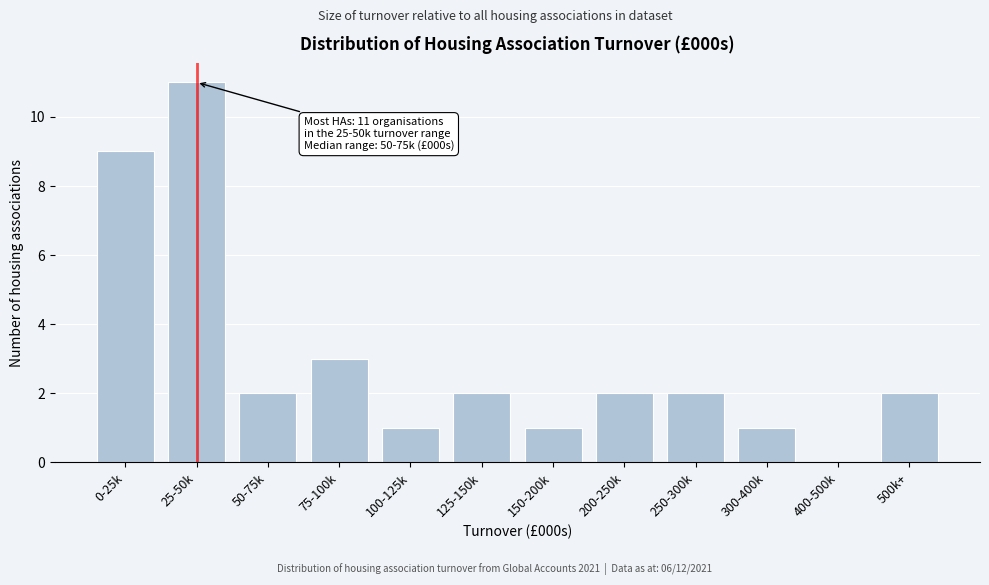

Reading left to right, what are all the values shown in this chart?

0-25k=9	25-50k=11	50-75k=2	75-100k=3	100-125k=1	125-150k=2	150-200k=1	200-250k=2	250-300k=2	300-400k=1	400-500k=0	500k+=2